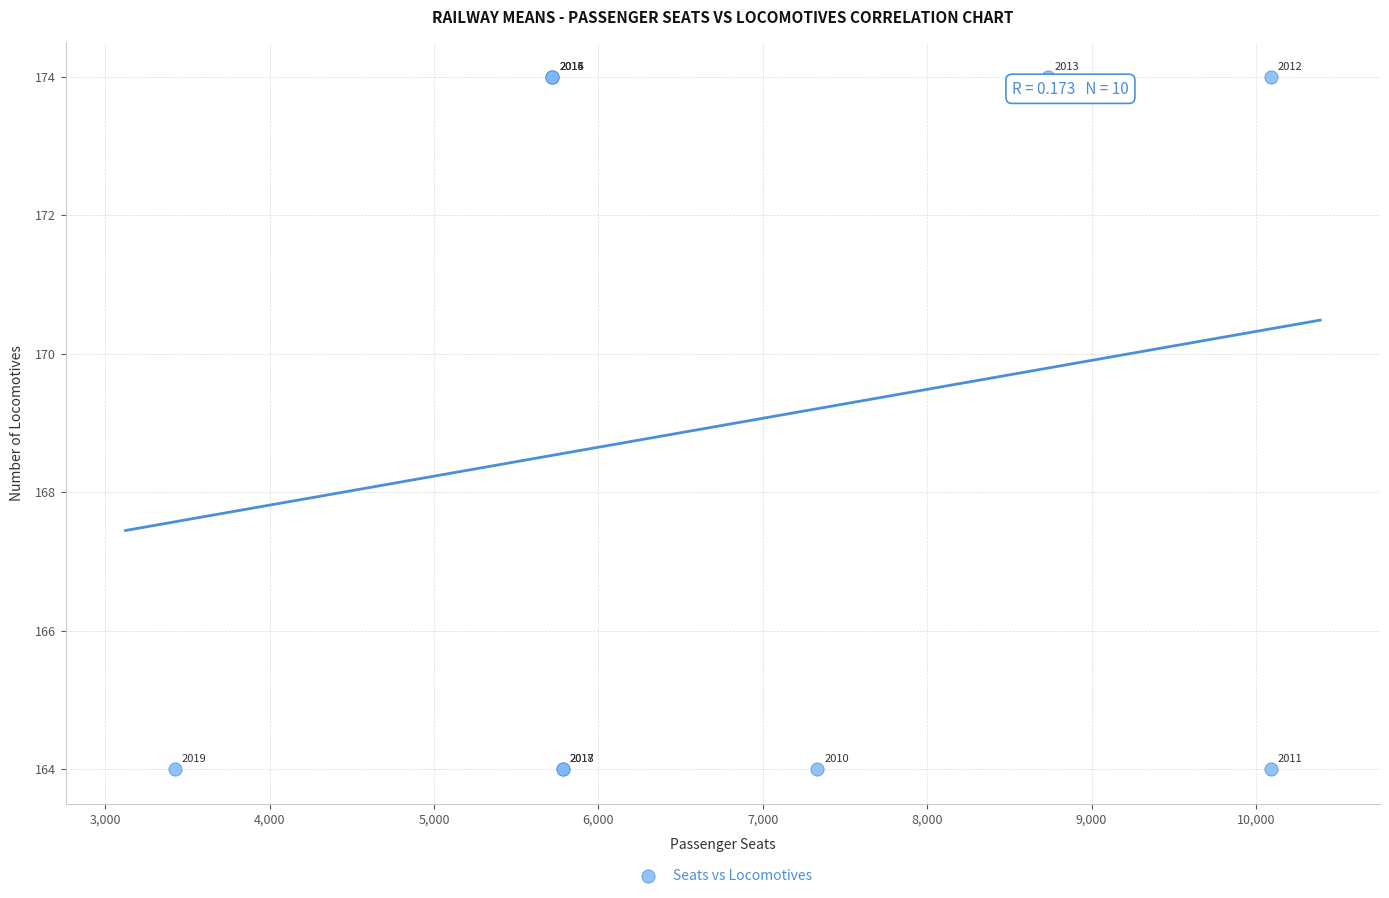

What Y value in the scatter plot is closest to 169?

164